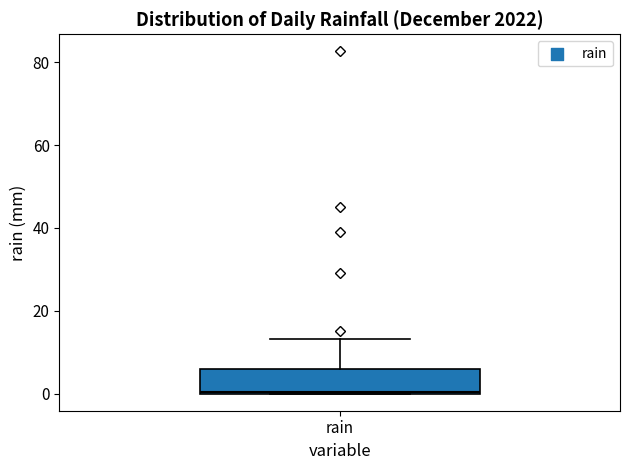

Read this box plot against the y-axis: the position of the median line, the range covered by the box, and the ends of both whiskers. The values are not printed on the chart, so give them approximately, as read against the axis.

median 0, box 0 to 6, whiskers 0 to 14